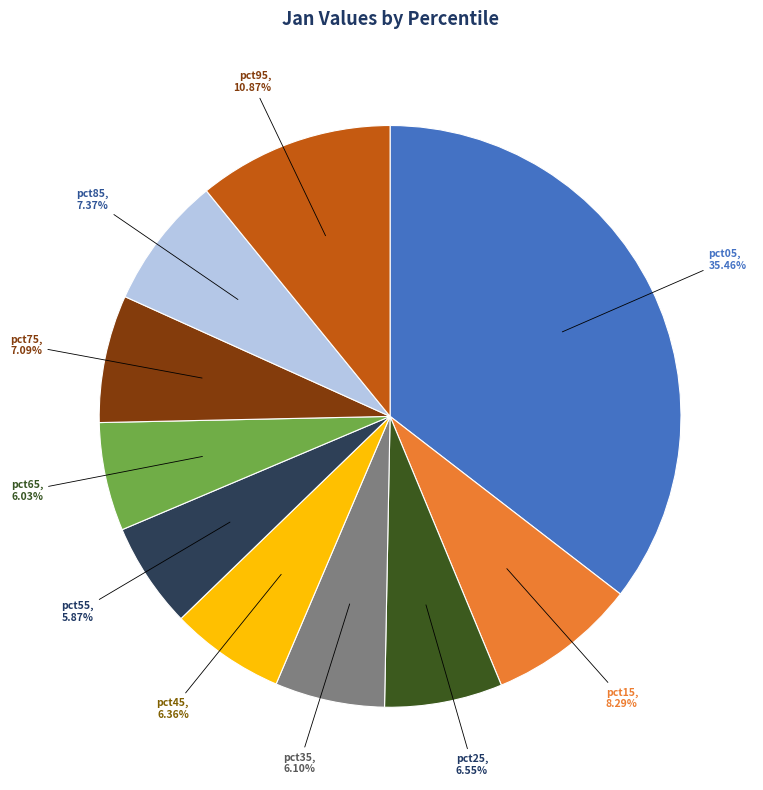

To the nearest percent, what percentage of the pie is pct45?

6%